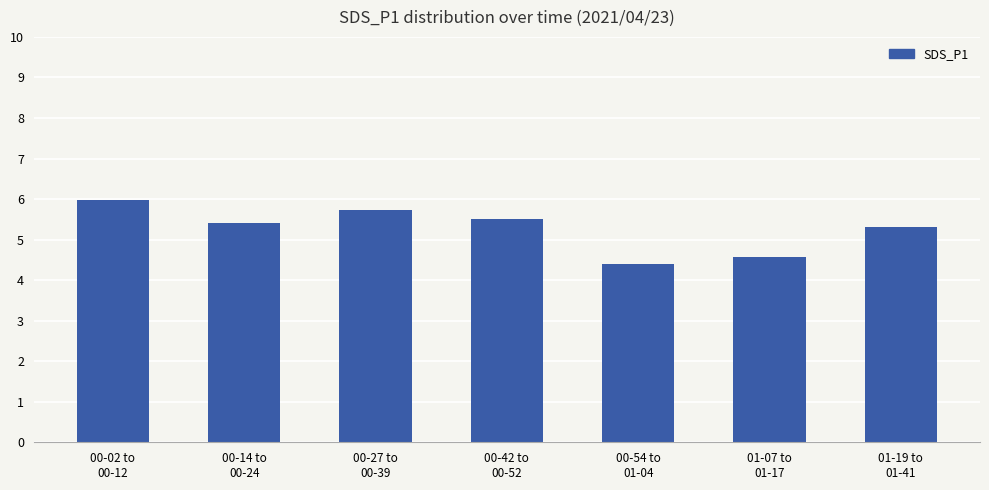

Reading left to right, list all the values displayed in this chart.

6.0	5.4	5.7	5.5	4.4	4.6	5.3